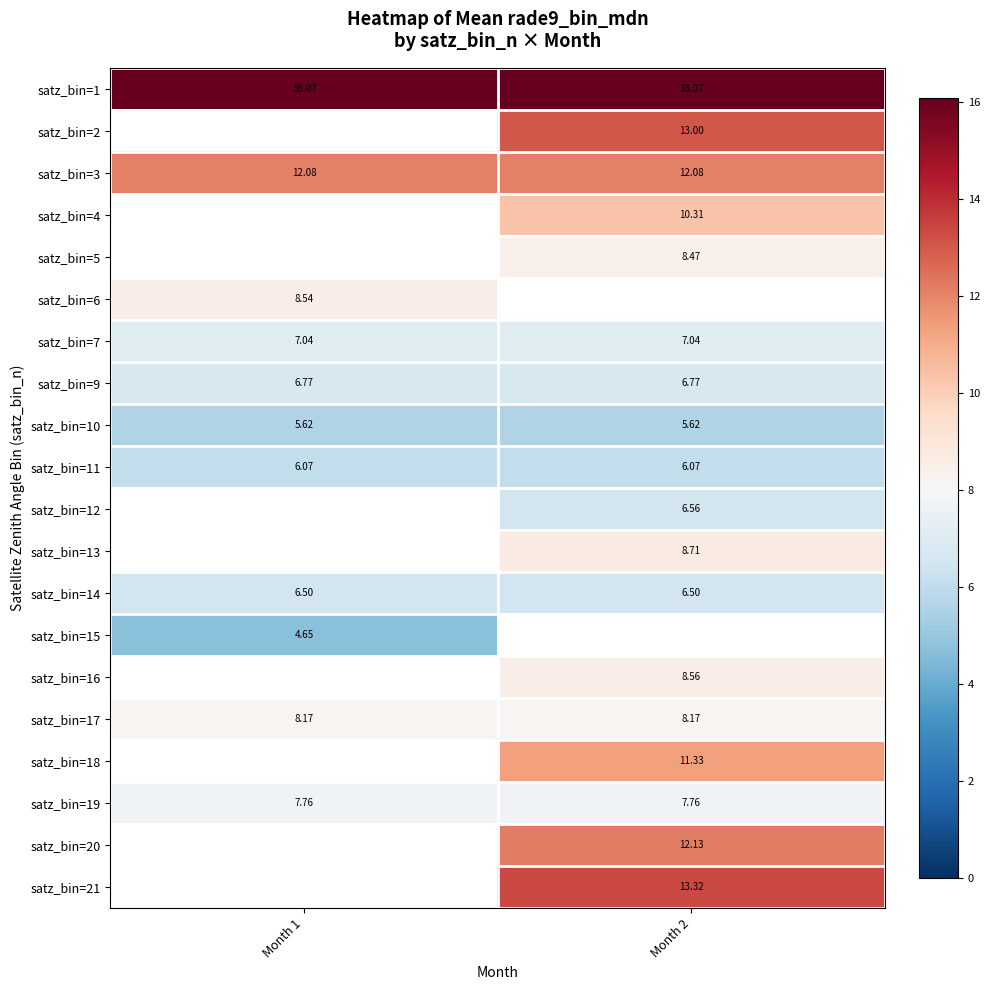

What is the sum of all satz_bin=7 values?

14.1